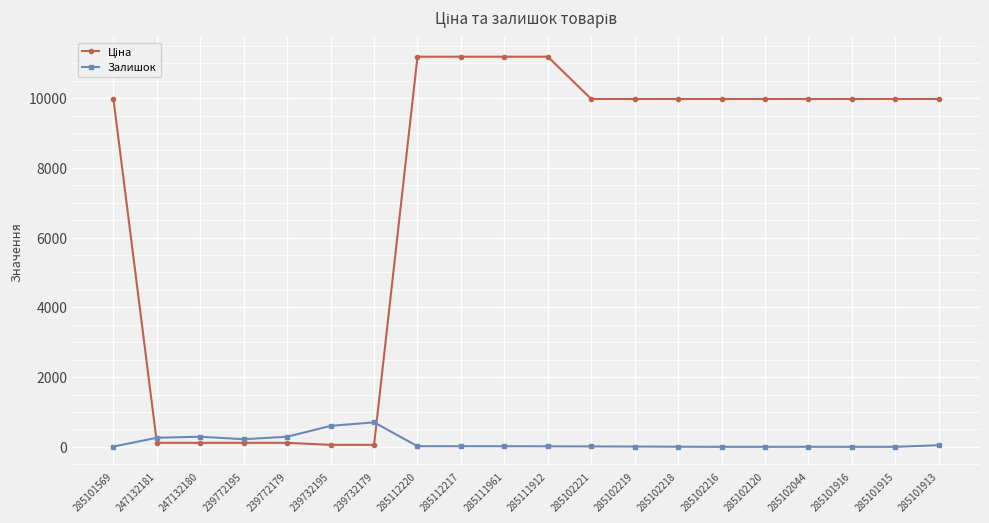

Is it true that Залишок equals 17.0 at 285111961?

True